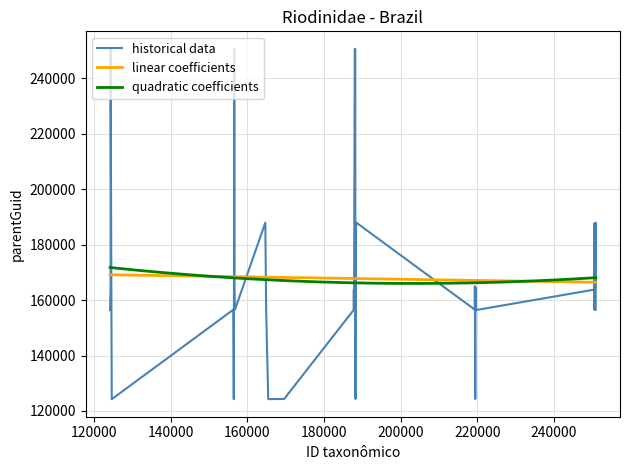

What position from the left is 156668?

12